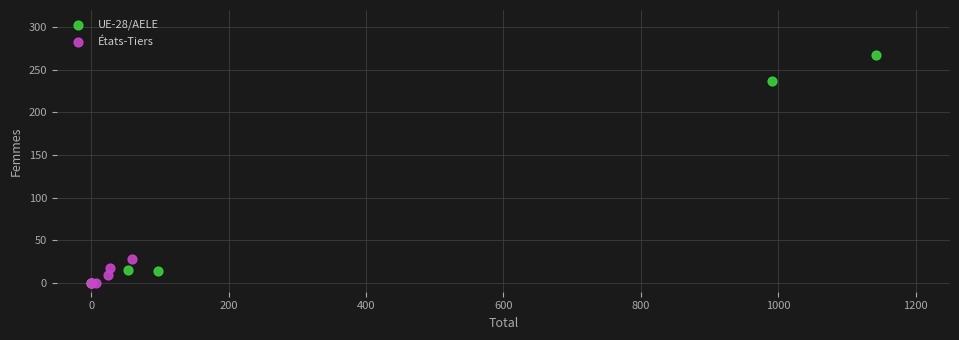

Which series reaches the maximum Y coordinate?

UE-28/AELE